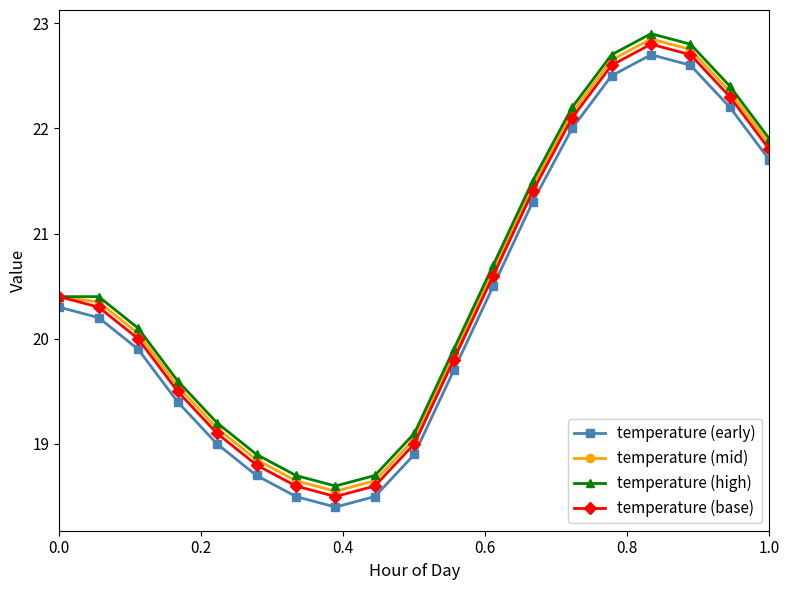

What is the minimum value for temperature (base)?

18.5